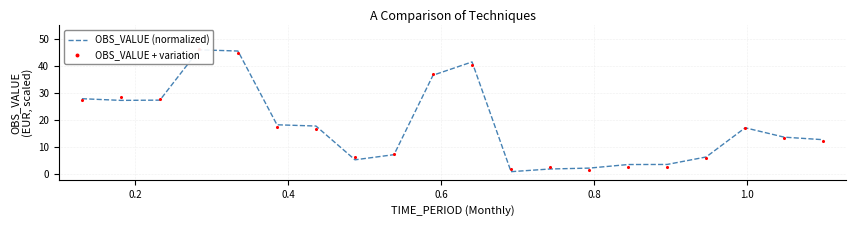

Which series contains the lowest Y value?

OBS_VALUE (normalized)